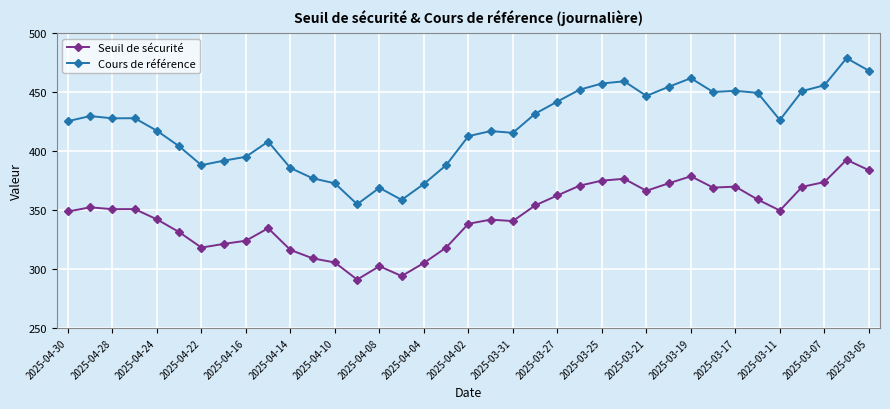

What is the value of the Cours de référence point at the 21st from the left?

415.4